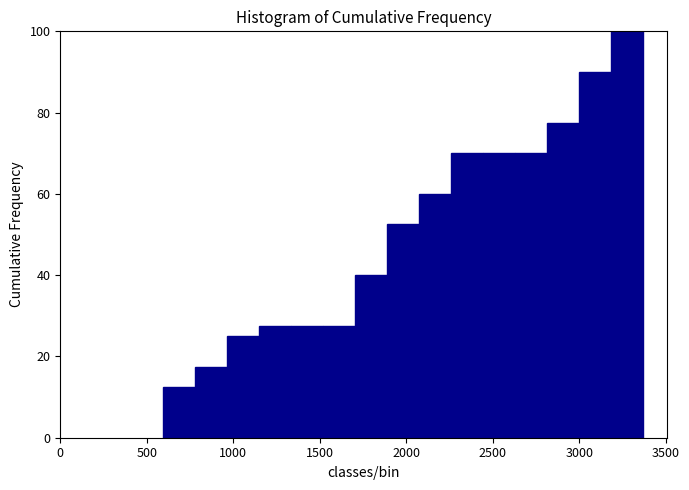

Around what value on the x-axis is the tallest bar? Give the approximate position of its centre, as read against the axis.

3250